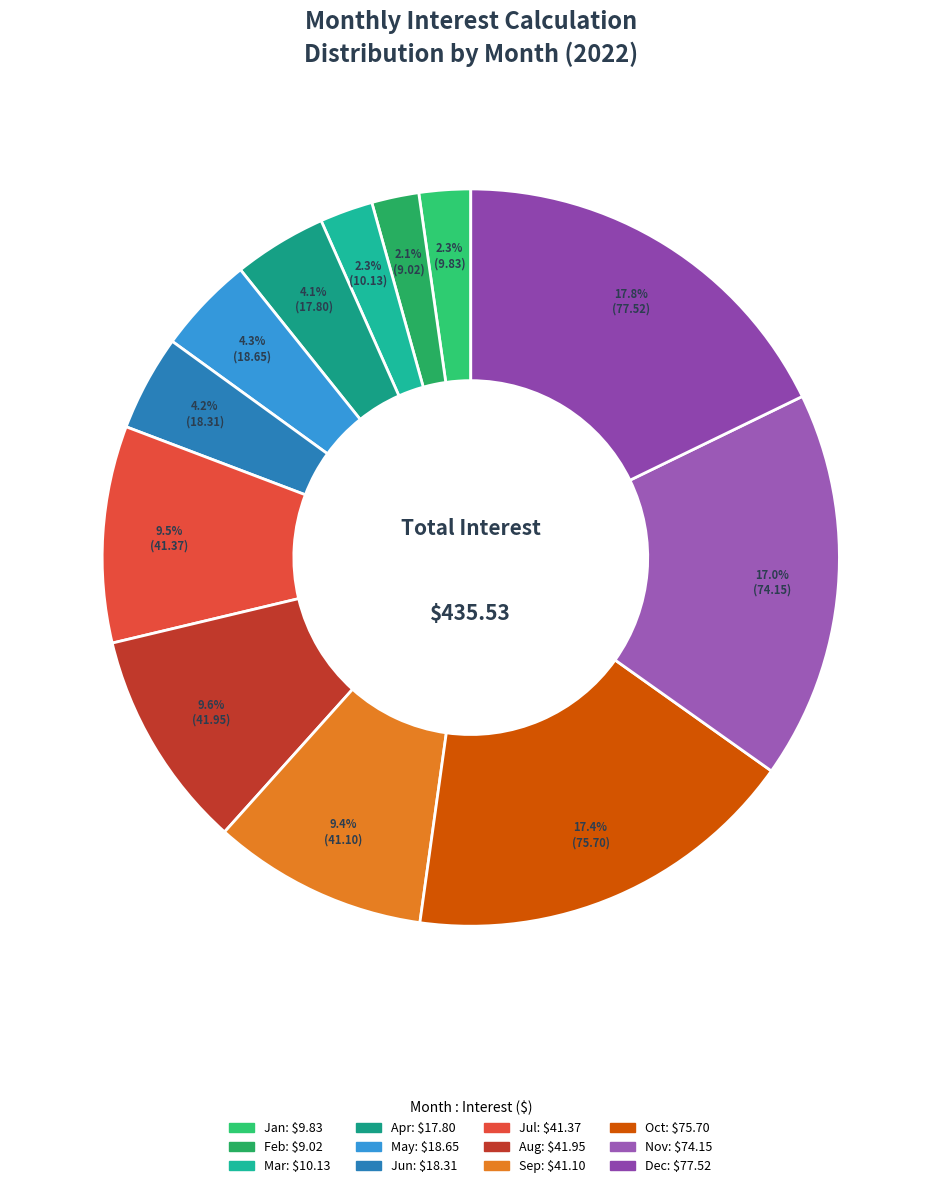

Is Jun the majority of the pie?

No